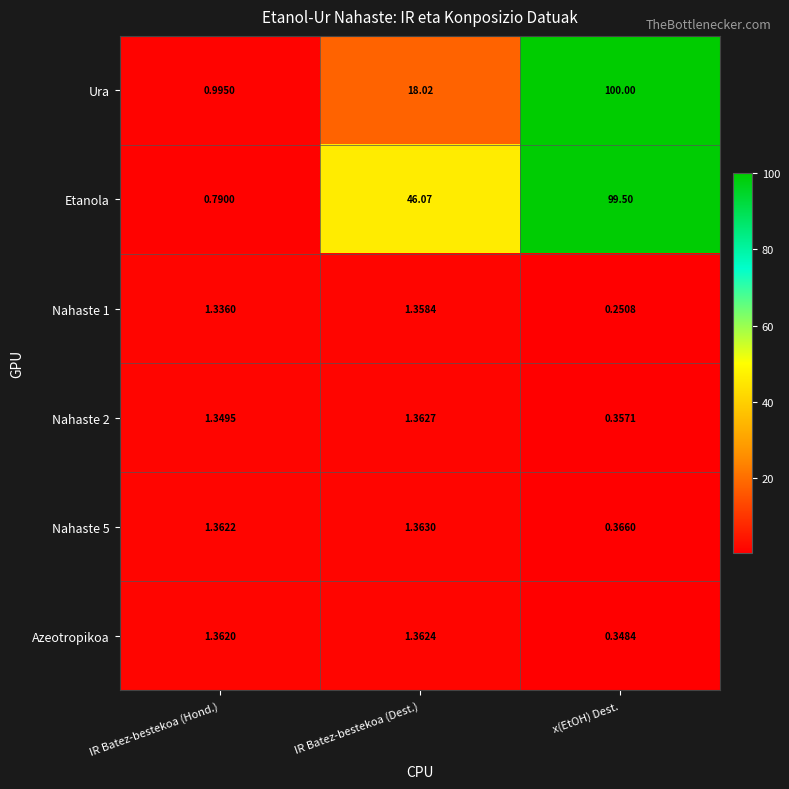

Count the number of categories in the chart.

3